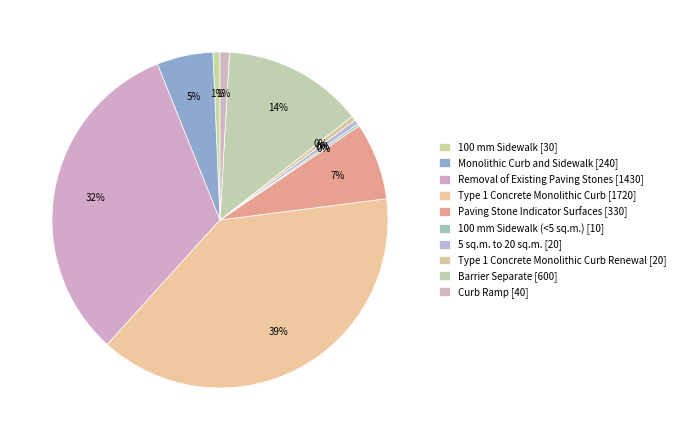

Rank the categories by value from highest to lowest.

Type 1 Concrete Monolithic Curb, Removal of Existing Paving Stones, Barrier Separate, Paving Stone Indicator Surfaces, Monolithic Curb and Sidewalk, Curb Ramp, 100 mm Sidewalk, 5 sq.m. to 20 sq.m., Type 1 Concrete Monolithic Curb Renewal, 100 mm Sidewalk (<5 sq.m.)